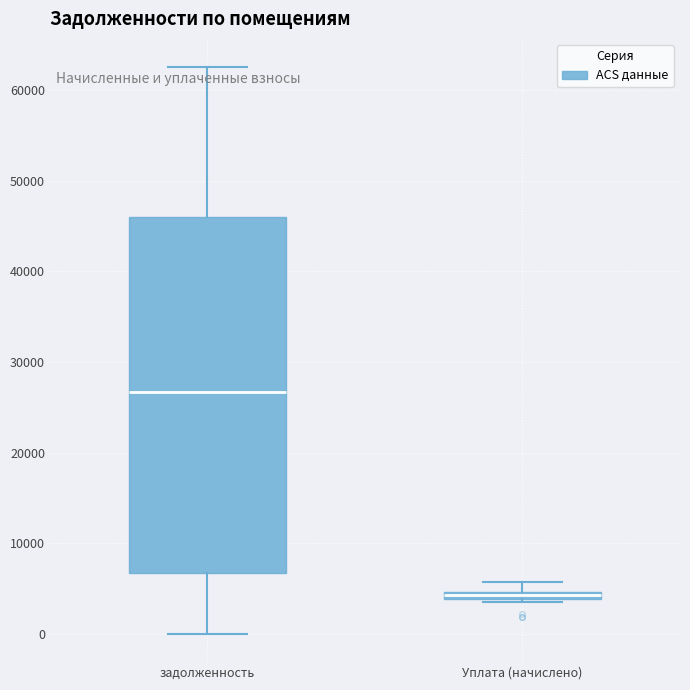

Which box has the highest median line?

задолженность